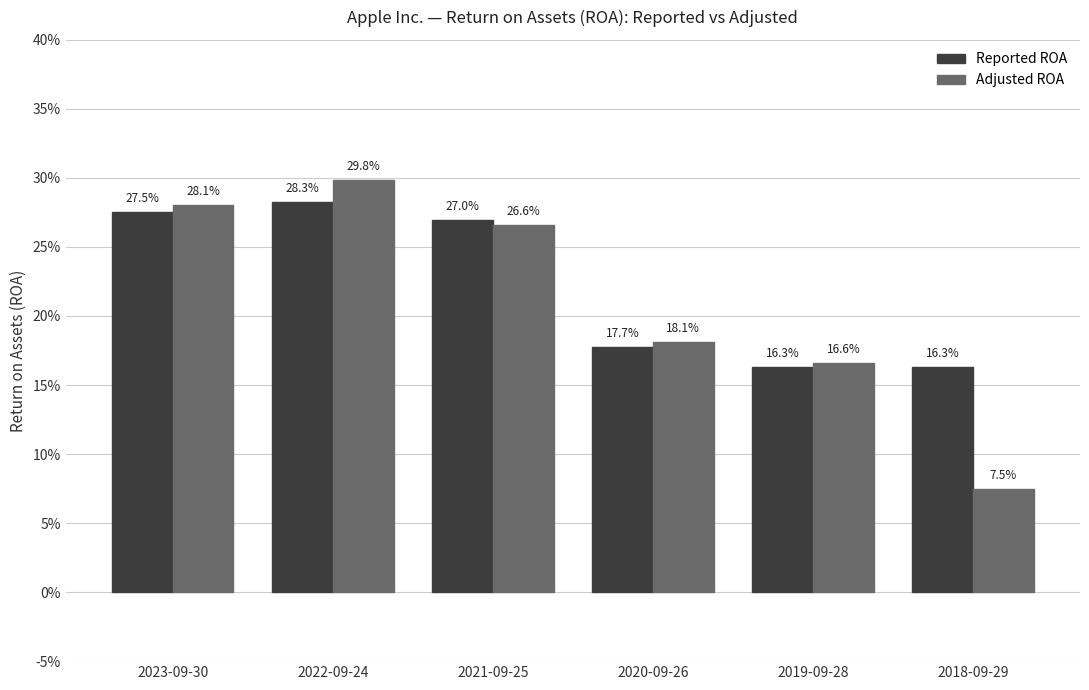

Are the bars horizontal?

No